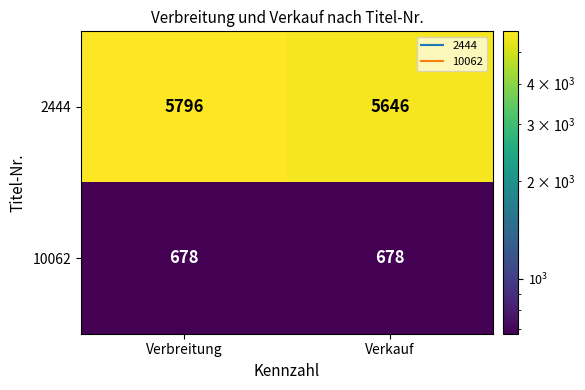

The value of 10062 at Verbreitung is 292. True or false?

False